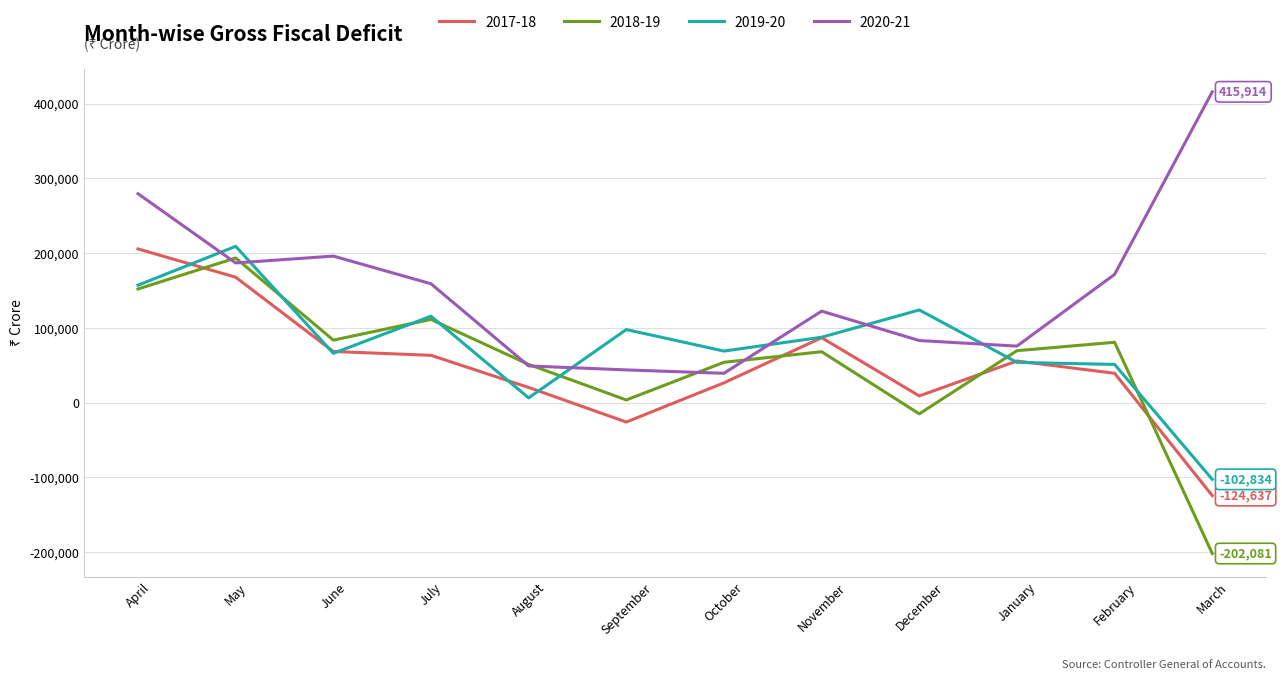

Is the value of 2018-19 at September greater than the value of 2019-20 at October?

No